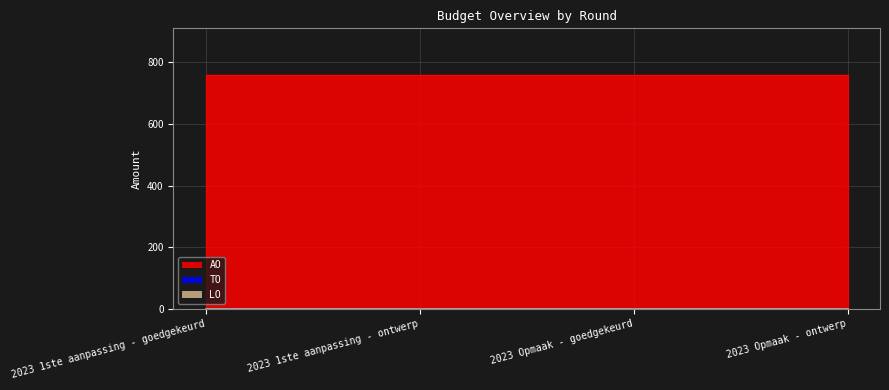

What is the greatest value displayed?

758